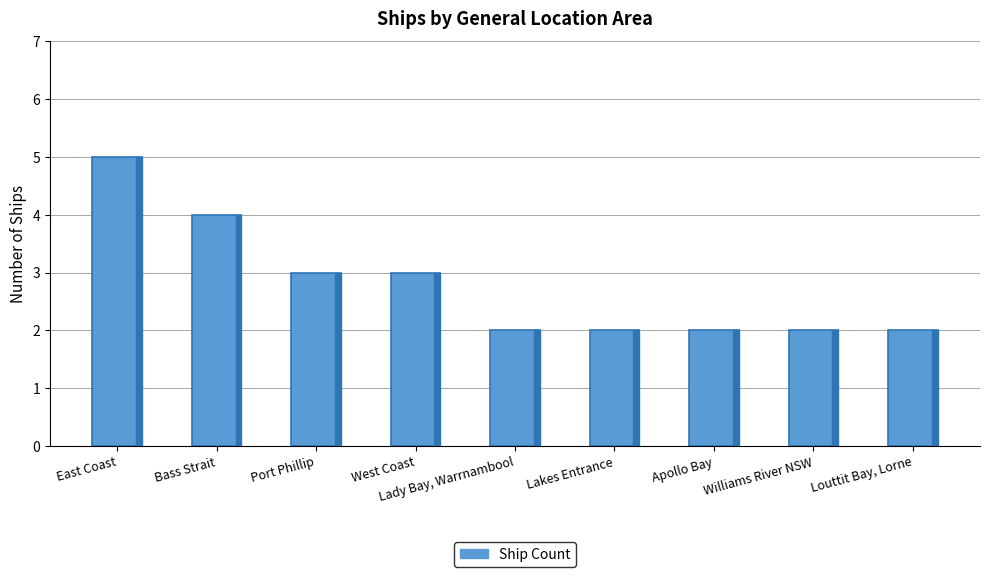

What is the approximate value at Williams River NSW?

2